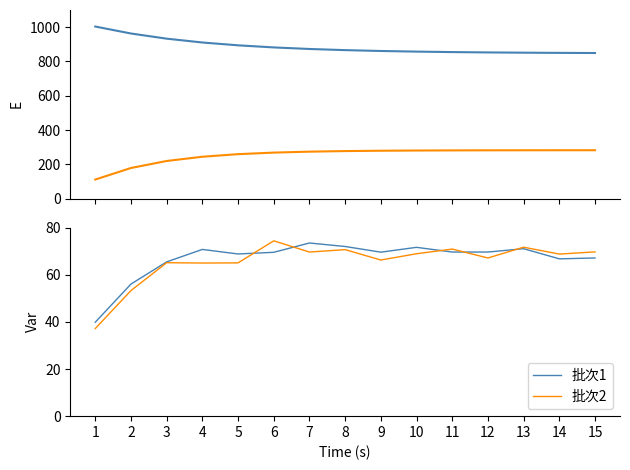

Rank the categories by 批次1 value from highest to lowest.

7, 8, 10, 13, 4, 12, 11, 9, 6, 5, 15, 14, 3, 2, 1